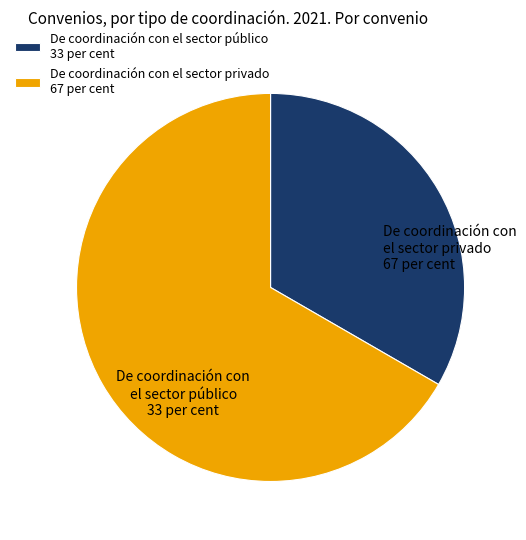

Count the number of slices in the pie.

2